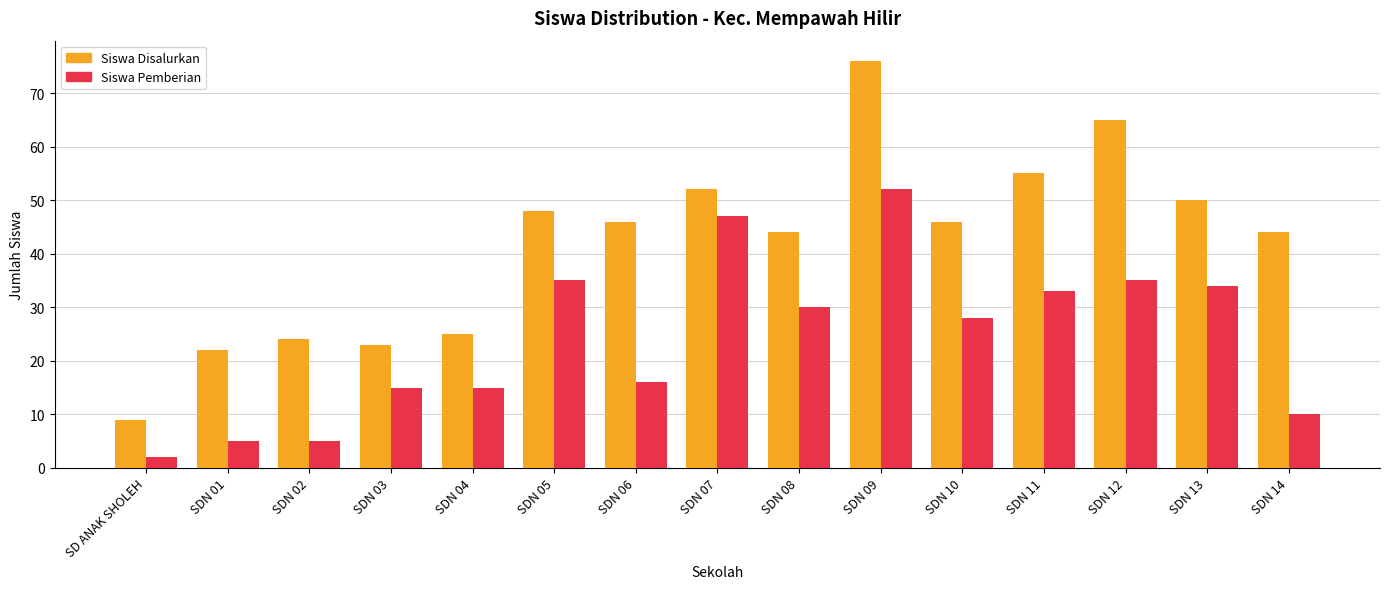

How many bars are there in total?

30